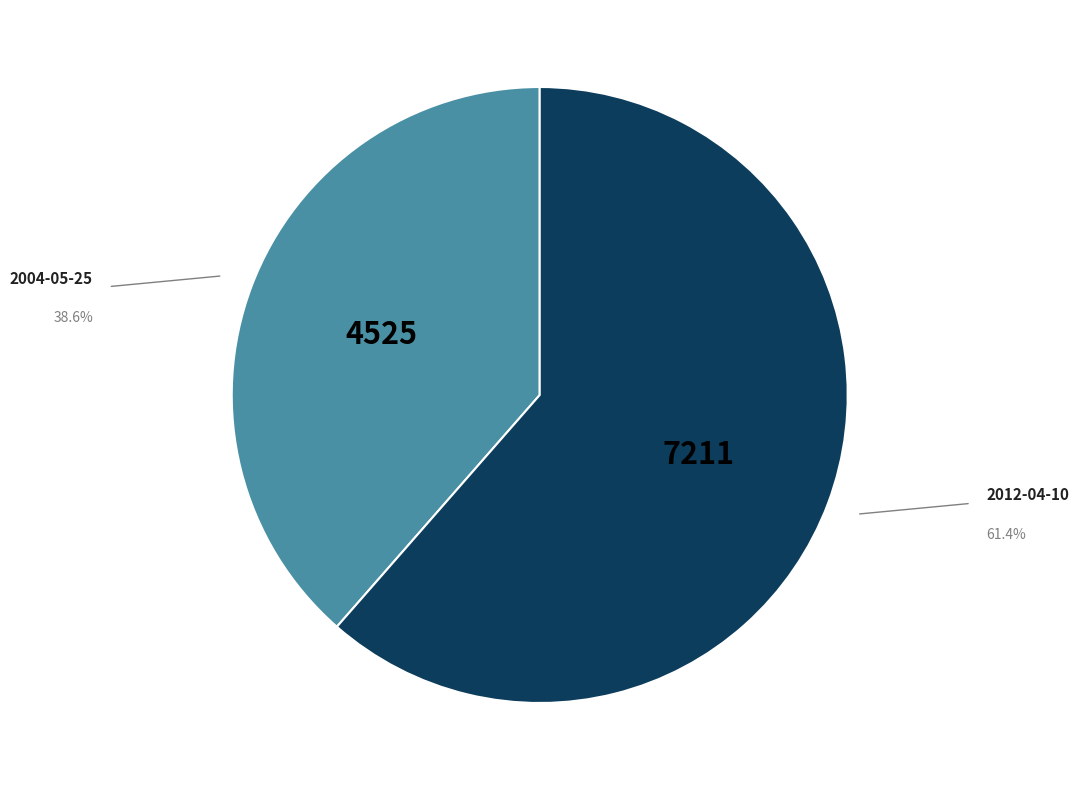

Rank the categories by value from lowest to highest.

2004-05-25, 2012-04-10